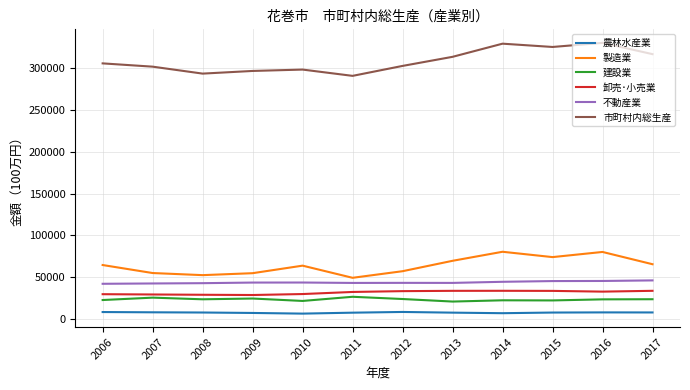

Is this an area chart (filled region under the line)?

No